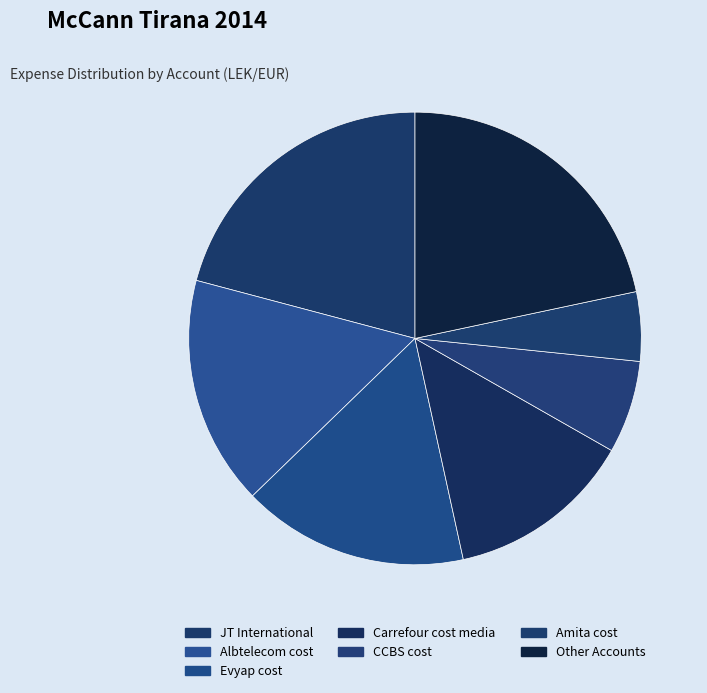

The CCBS cost slice represents 7% of the pie. True or false?

True